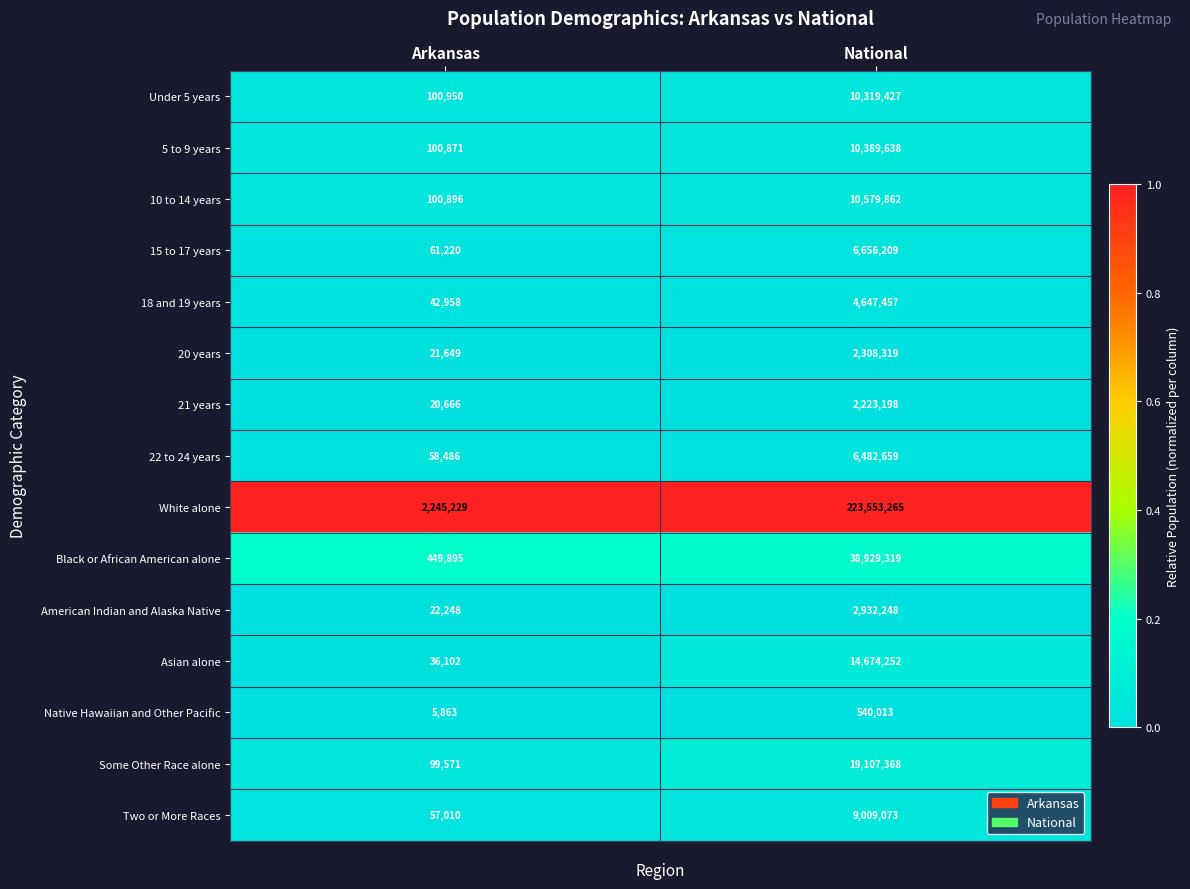

Reading left to right, extract all data points from this chart.

Under 5 years: Arkansas=100950	National=10319427
5 to 9 years: Arkansas=100871	National=10389638
10 to 14 years: Arkansas=100896	National=10579862
15 to 17 years: Arkansas=61220	National=6656209
18 and 19 years: Arkansas=42958	National=4647457
20 years: Arkansas=21649	National=2308319
21 years: Arkansas=20666	National=2223198
22 to 24 years: Arkansas=58486	National=6482659
White alone: Arkansas=2245229	National=223553265
Black or African American alone: Arkansas=449895	National=38929319
American Indian and Alaska Native: Arkansas=22248	National=2932248
Asian alone: Arkansas=36102	National=14674252
Native Hawaiian and Other Pacific: Arkansas=5863	National=540013
Some Other Race alone: Arkansas=99571	National=19107368
Two or More Races: Arkansas=57010	National=9009073